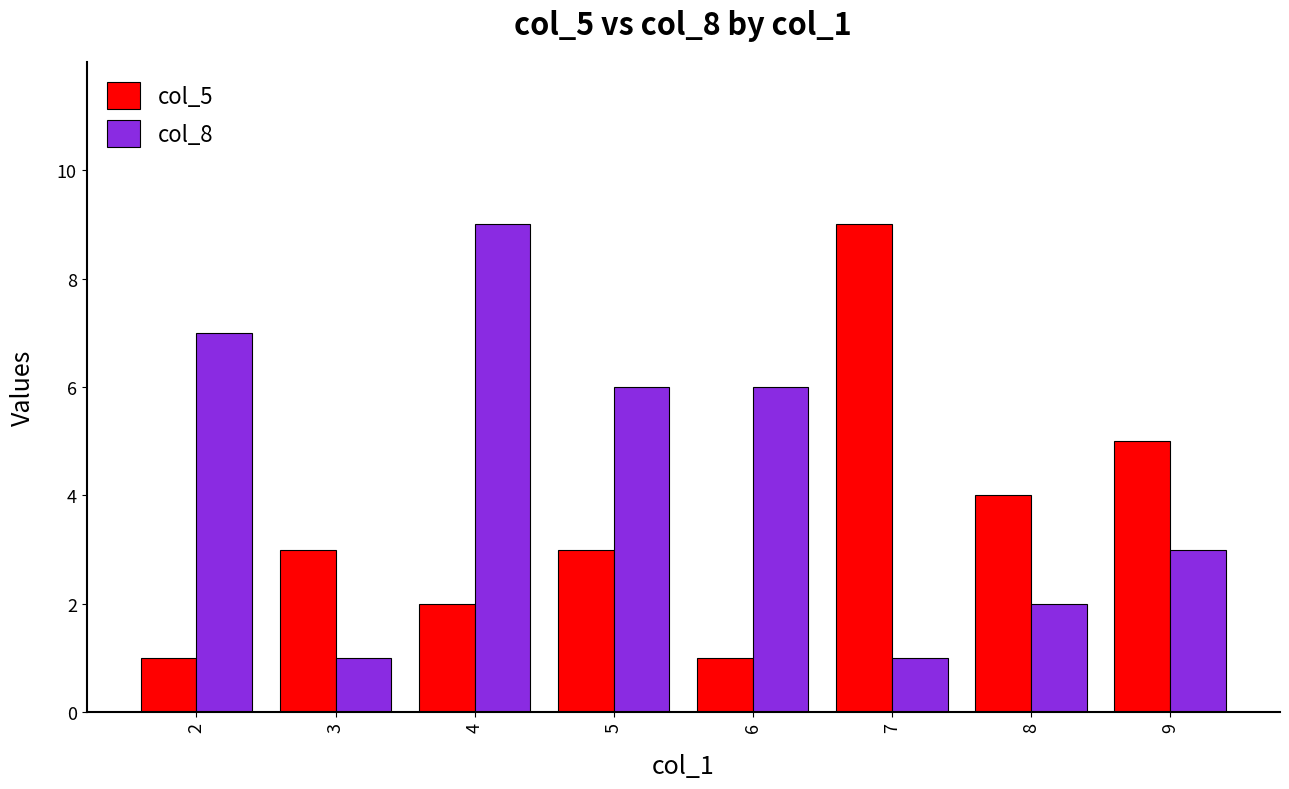

Is the value of col_5 at 2 greater than the value of col_8 at 8?

No